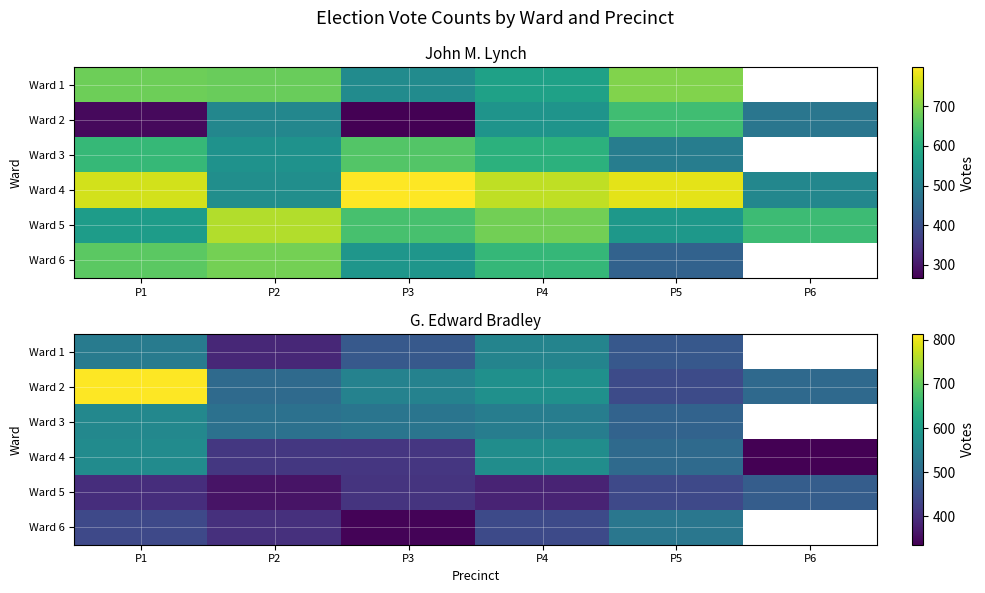

At which label is Ward 6 closest to 433?

P1